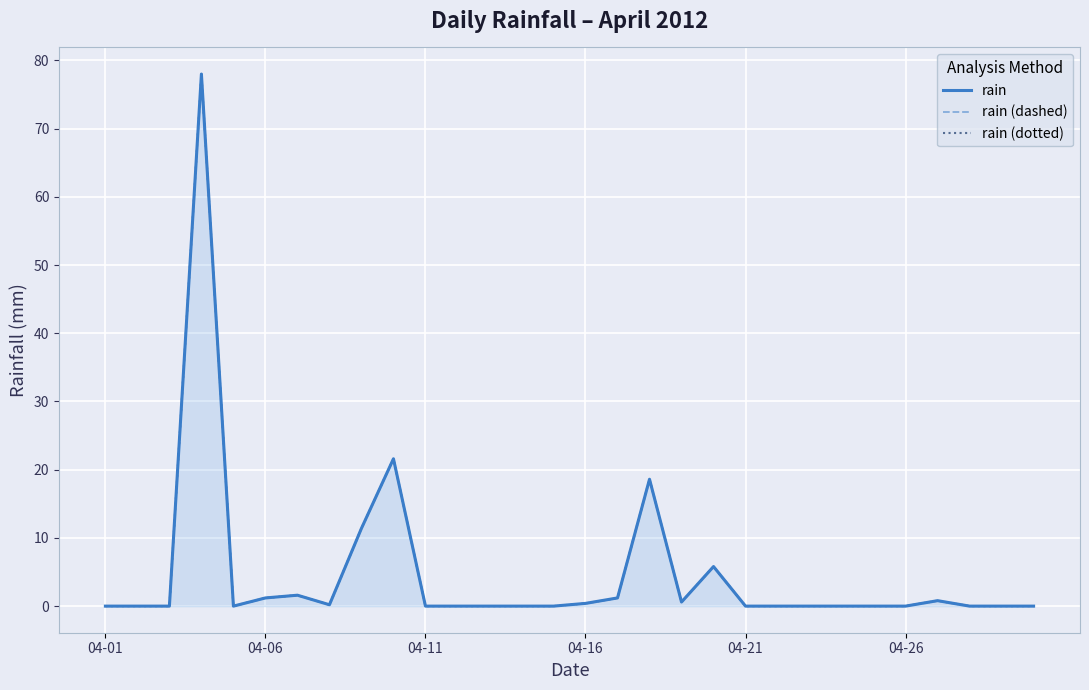

What value does the rain (dotted) series have at 7?

0.2